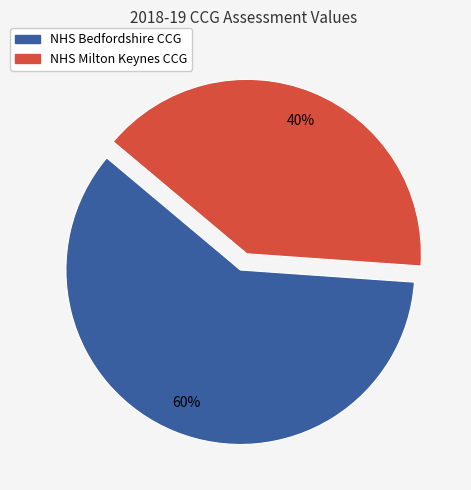

Do NHS Bedfordshire CCG and NHS Milton Keynes CCG together represent more than half of the pie?

Yes